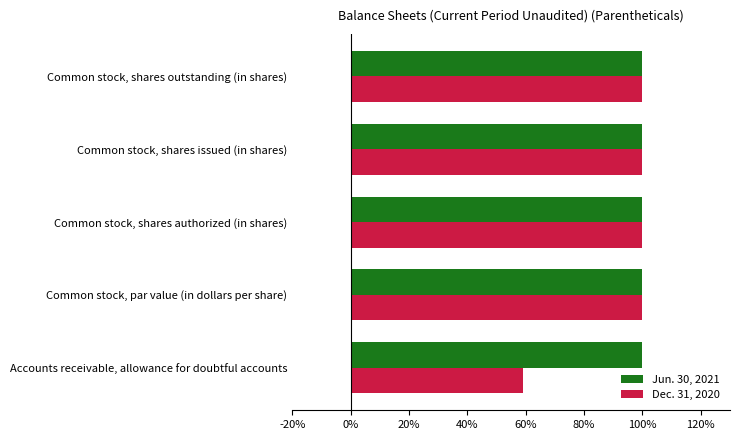

Which series has the largest total across all categories?

Jun. 30, 2021